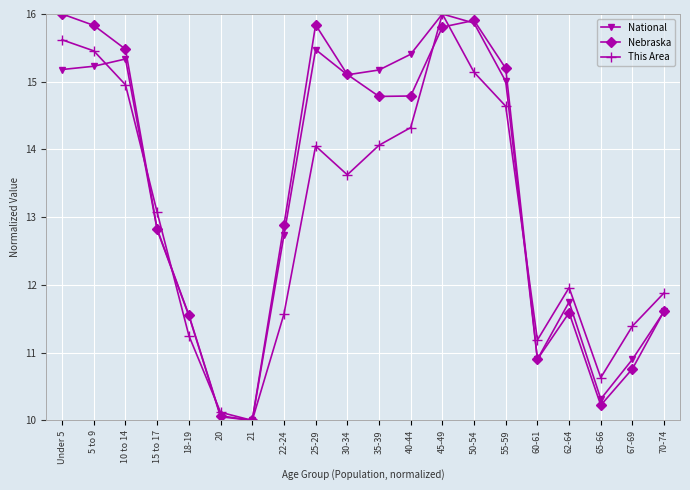

What is the value of the National point at the 18th from the left?

10.3